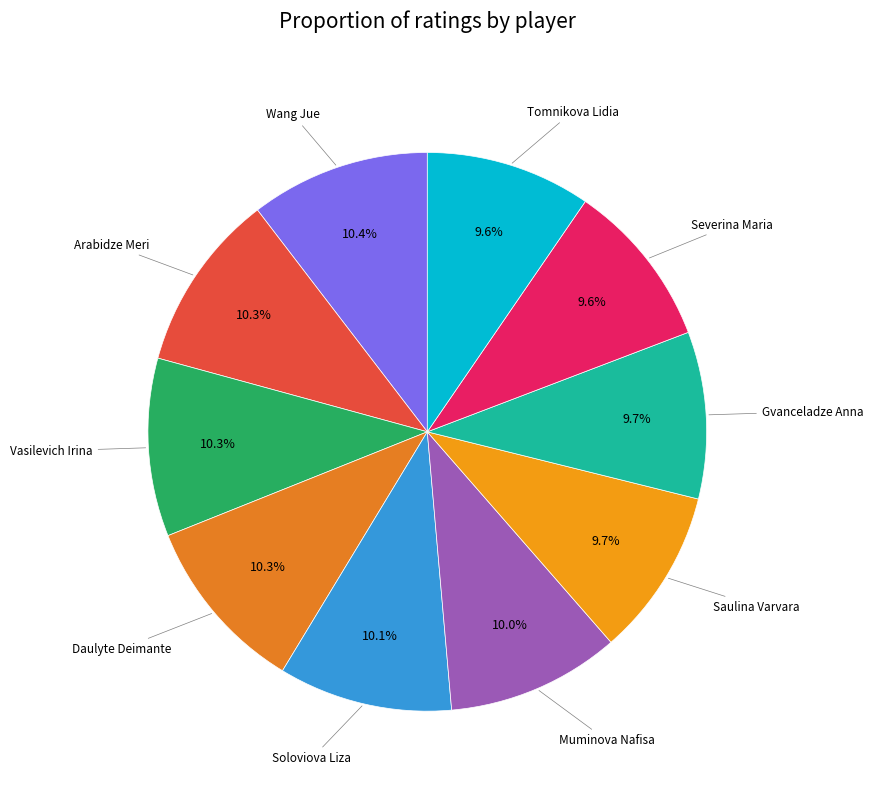

Count the number of slices in the pie.

10